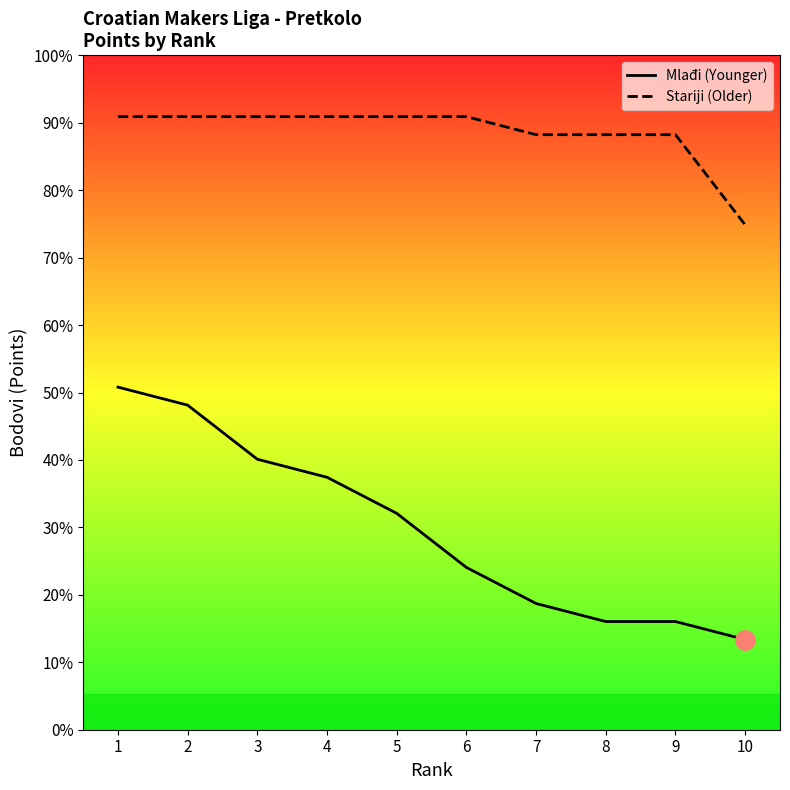

True or false: Mlađi (Younger) and Stariji (Older) cross at least once.

False